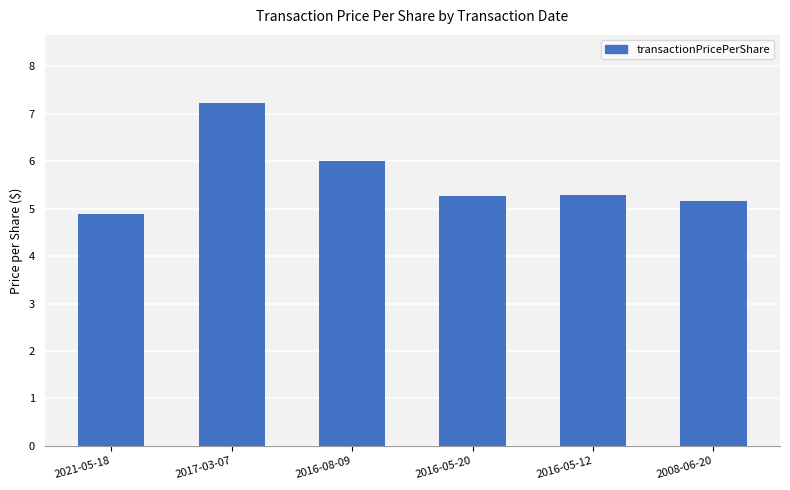

What is the difference between the second highest and minimum values?

1.1